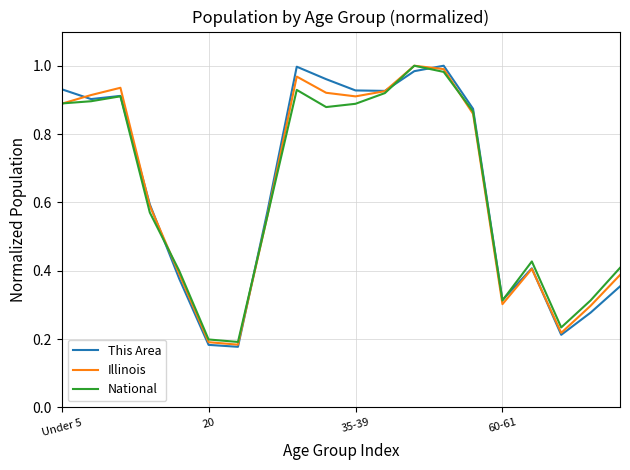

What are all the series names shown in the legend?

This Area, Illinois, National